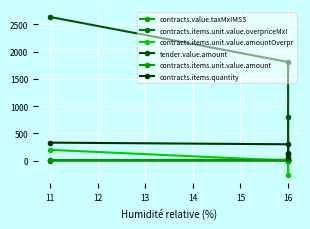

How many lines are shown in the chart?

6